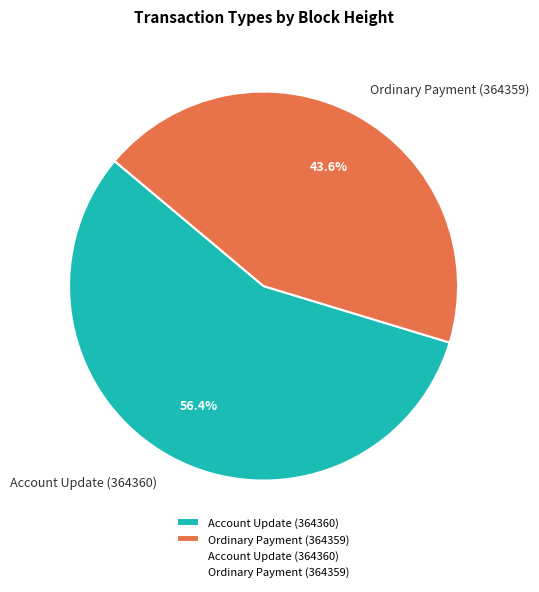

What percentage is the Account Update (364360) slice, to the nearest percent?

56%